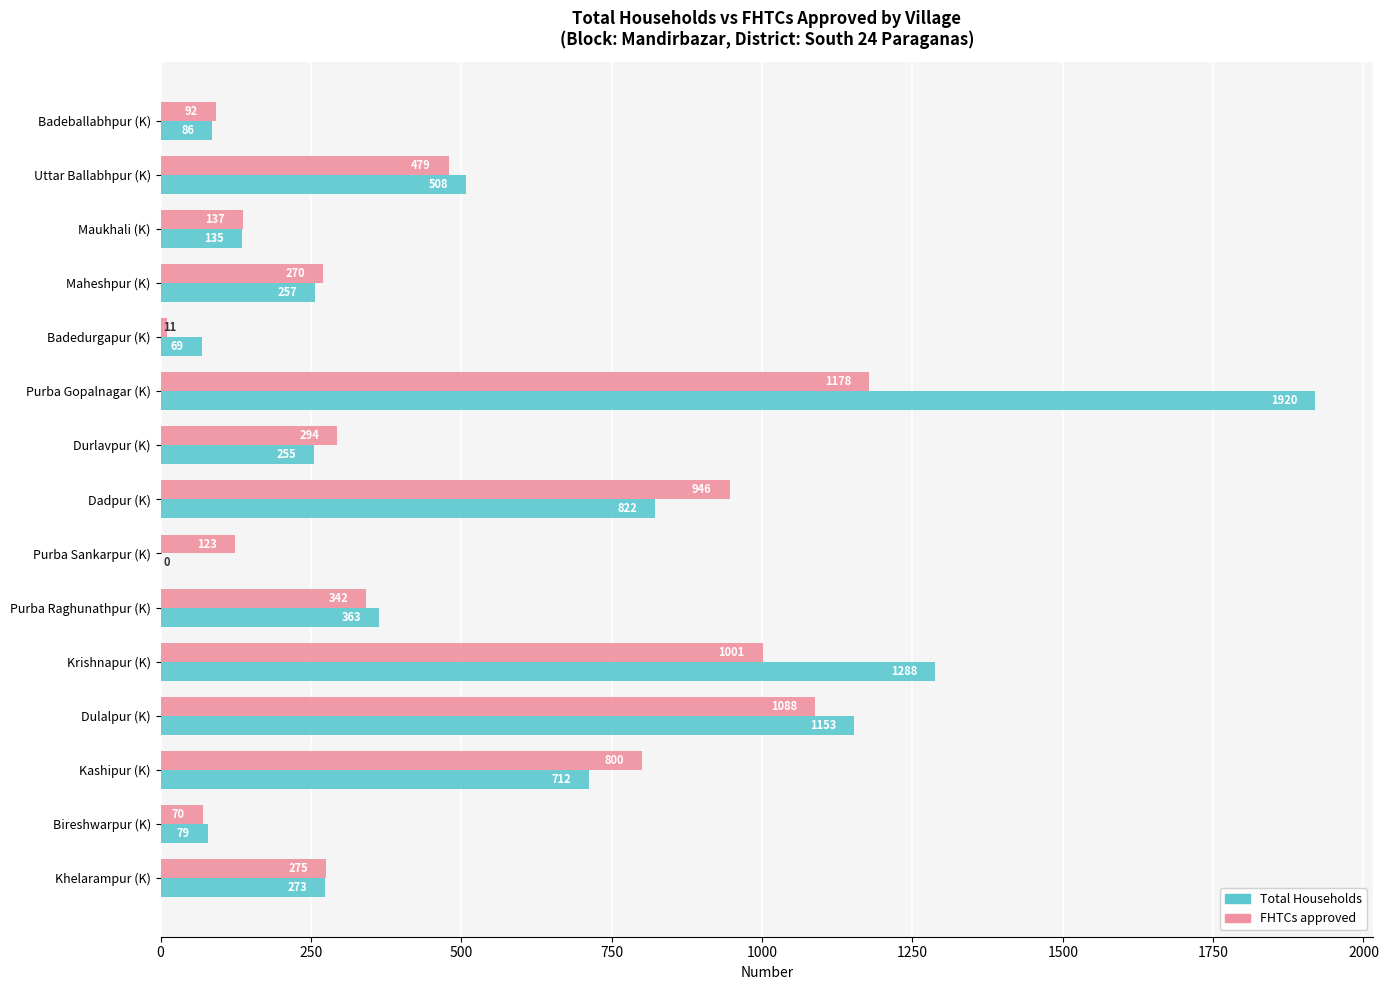

Which series changed the most between Dulalpur (K) and Khelarampur (K)?

Total Households